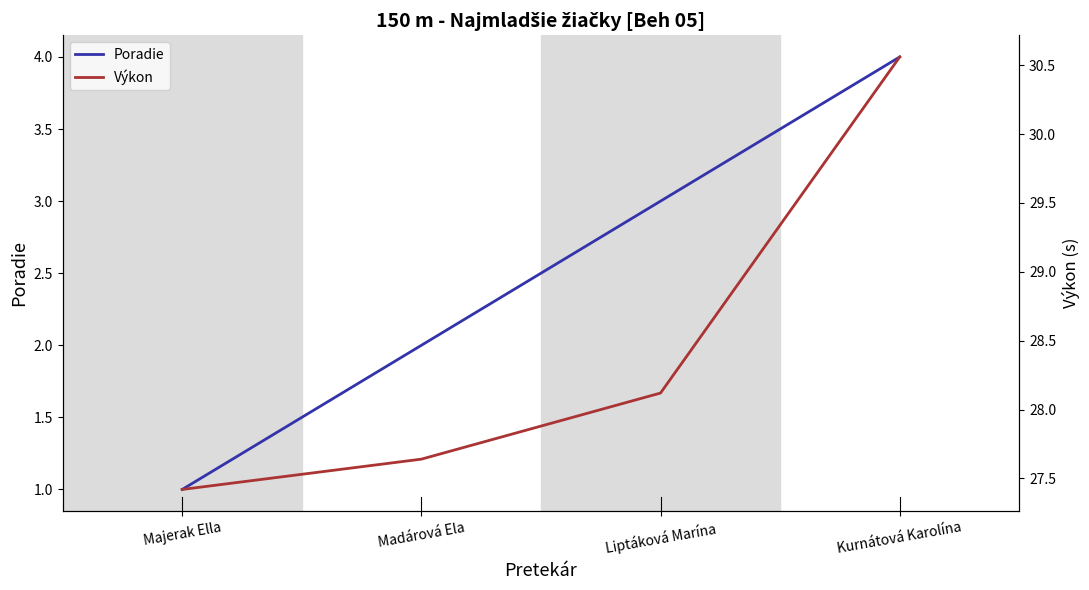

The value of Výkon at Madárová Ela is 27.6. True or false?

True